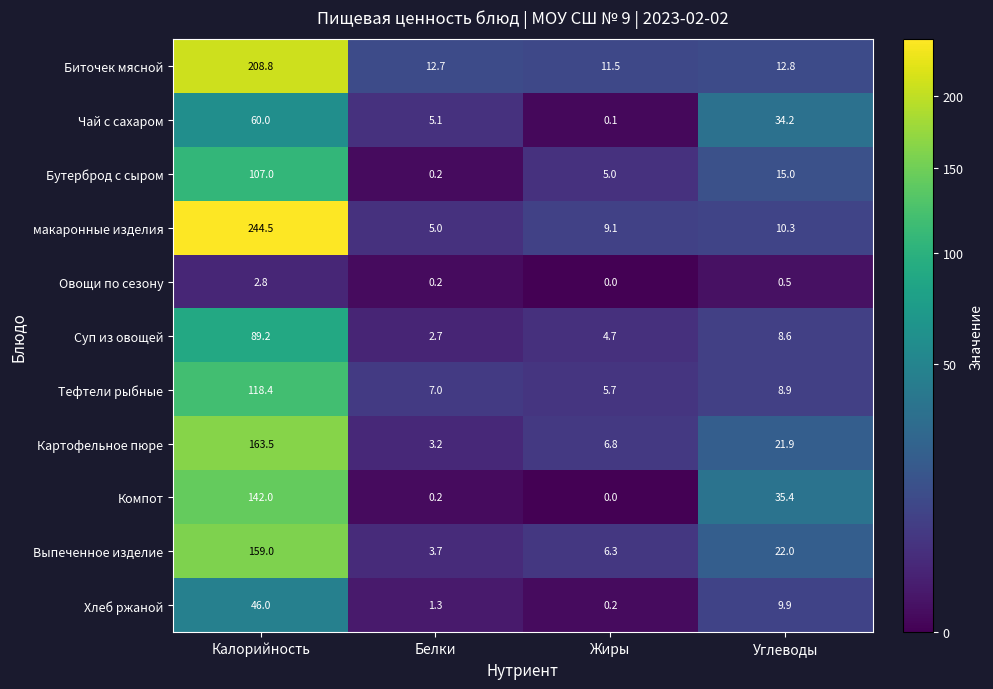

What is the average value of the Выпеченное изделие series?

47.8